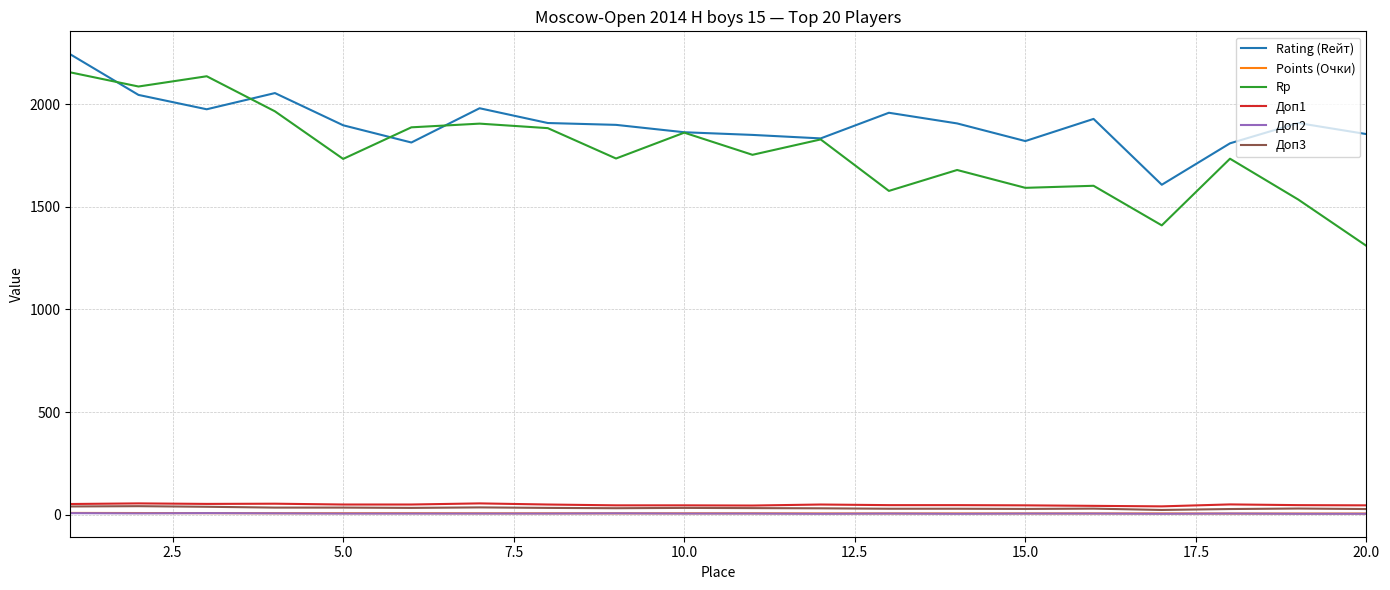

True or false: Rp and Доп3 intersect in this chart.

False